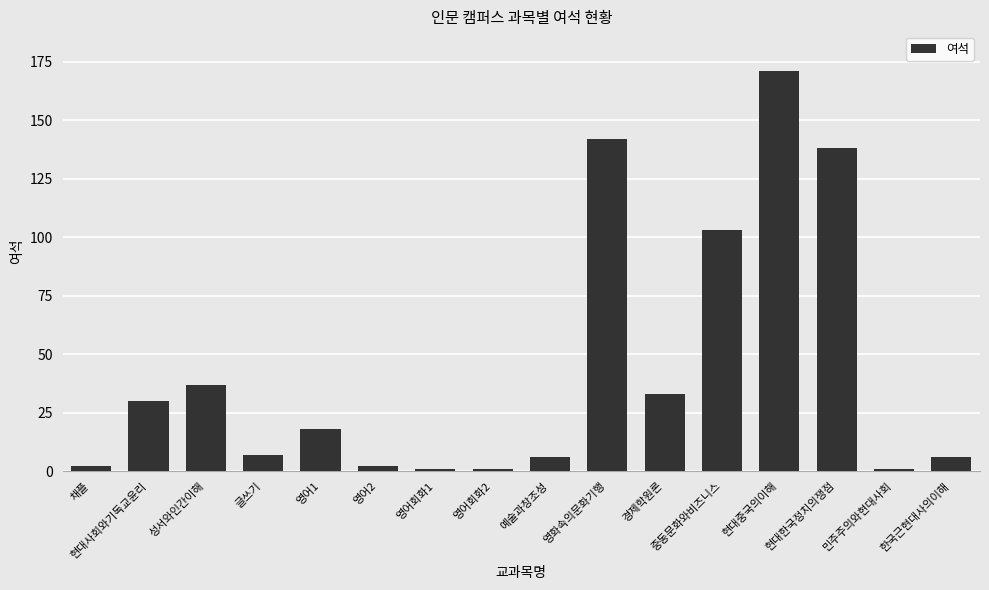

The chart shows a value of 219 at 현대한국정치의쟁점. True or false?

False